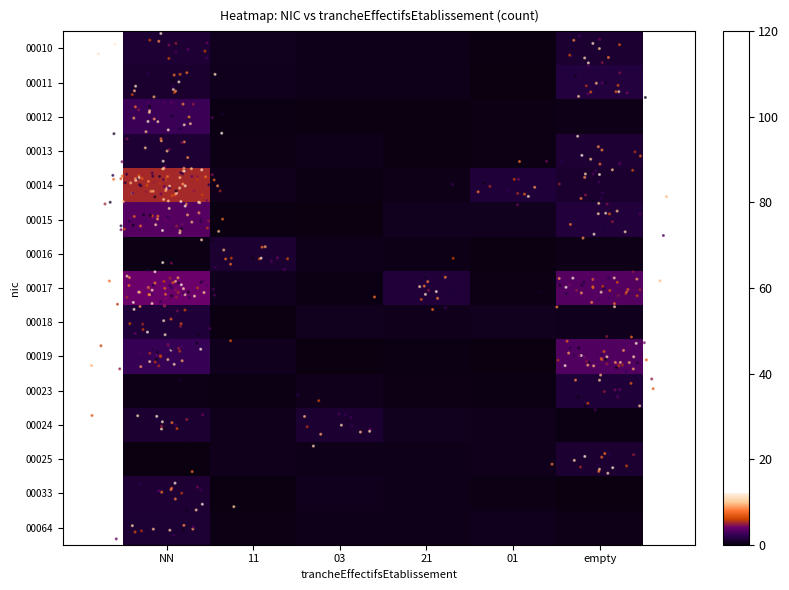

Reading right to left, transcribe all the data shown in this chart.

00010: empty=1.1	01=0.1	21=0.3	03=0.4	11=0.5	NN=1.2
00011: empty=1.5	01=0.0	21=0.4	03=0.3	11=0.4	NN=1.0
00012: empty=0.3	01=0.2	21=0.1	03=0.1	11=0.1	NN=2.4
00013: empty=1.2	01=0.1	21=0.1	03=0.3	11=0.1	NN=1.2
00014: empty=1.0	01=1.3	21=0.3	03=0.1	11=0.4	NN=5.2
00015: empty=1.4	01=0.5	21=0.5	03=0.0	11=0.1	NN=3.3
00016: empty=0.2	01=0.1	21=0.2	03=0.3	11=1.0	NN=0.2
00017: empty=3.3	01=0.2	21=1.3	03=0.1	11=0.5	NN=4.0
00018: empty=0.4	01=0.5	21=0.4	03=0.5	11=0.1	NN=1.3
00019: empty=3.2	01=0.0	21=0.1	03=0.0	11=0.5	NN=2.3
00023: empty=1.3	01=0.1	21=0.2	03=0.4	11=0.1	NN=0.2
00024: empty=0.1	01=0.4	21=0.5	03=1.0	11=0.4	NN=1.1
00025: empty=1.0	01=0.4	21=0.4	03=0.4	11=0.4	NN=0.0
00033: empty=0.0	01=0.2	21=0.3	03=0.4	11=0.1	NN=1.2
00064: empty=0.2	01=0.4	21=0.3	03=0.4	11=0.2	NN=1.2